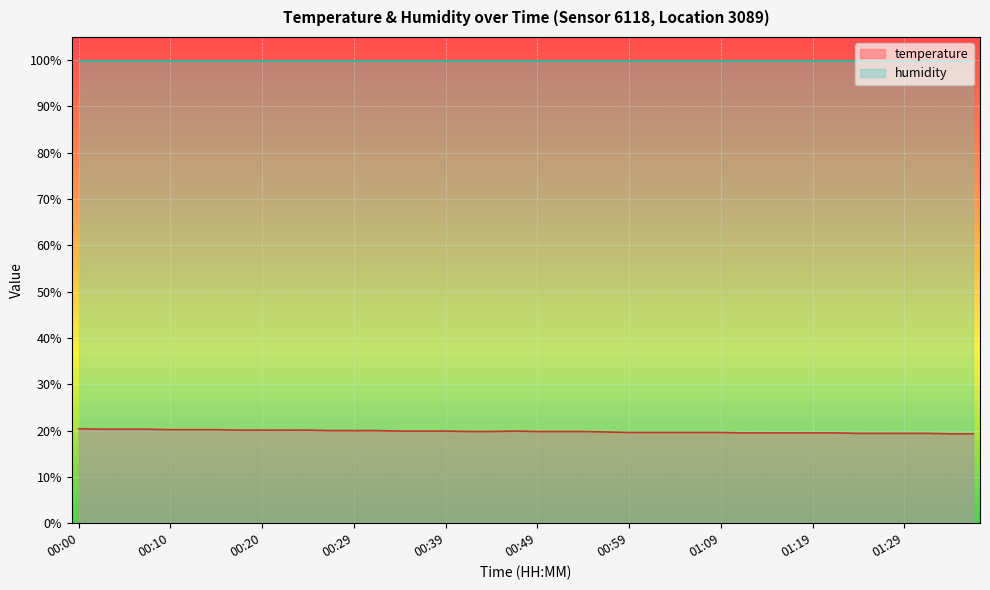

How many interior local peaks (higher than both neighbors) does the data have?

1